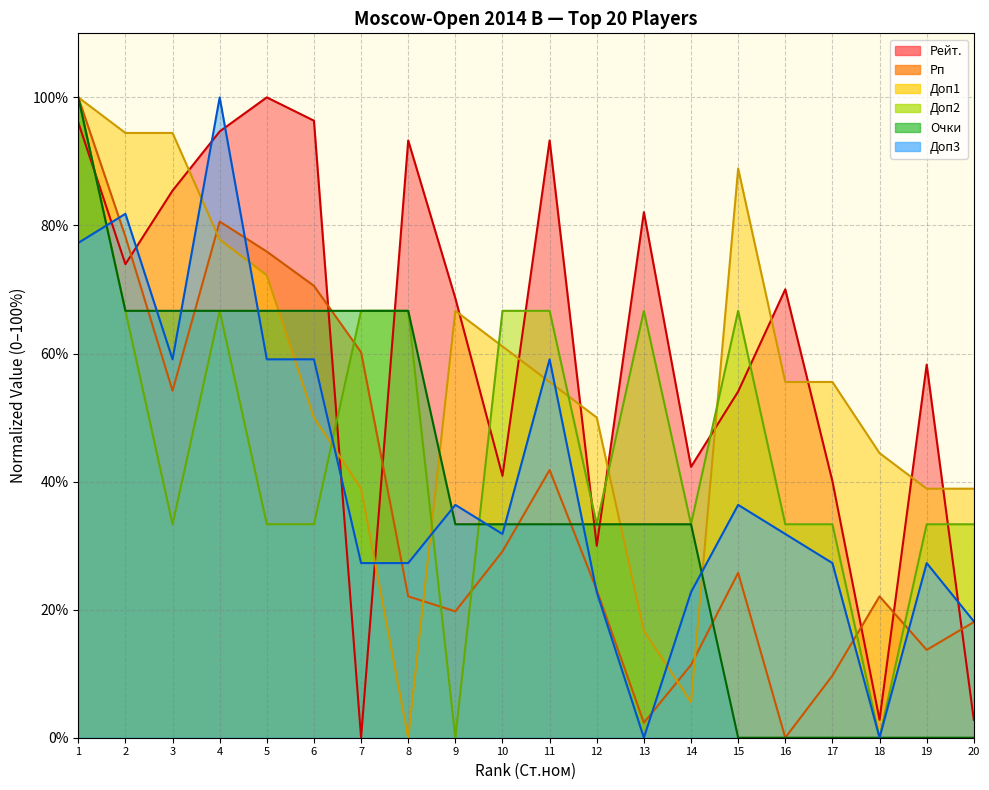

At which label is Доп2 closest to 50?

2